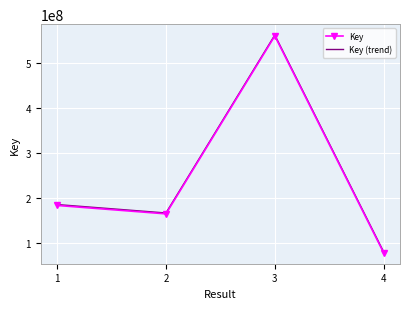

What are all the series names shown in the legend?

Key, Key (trend)